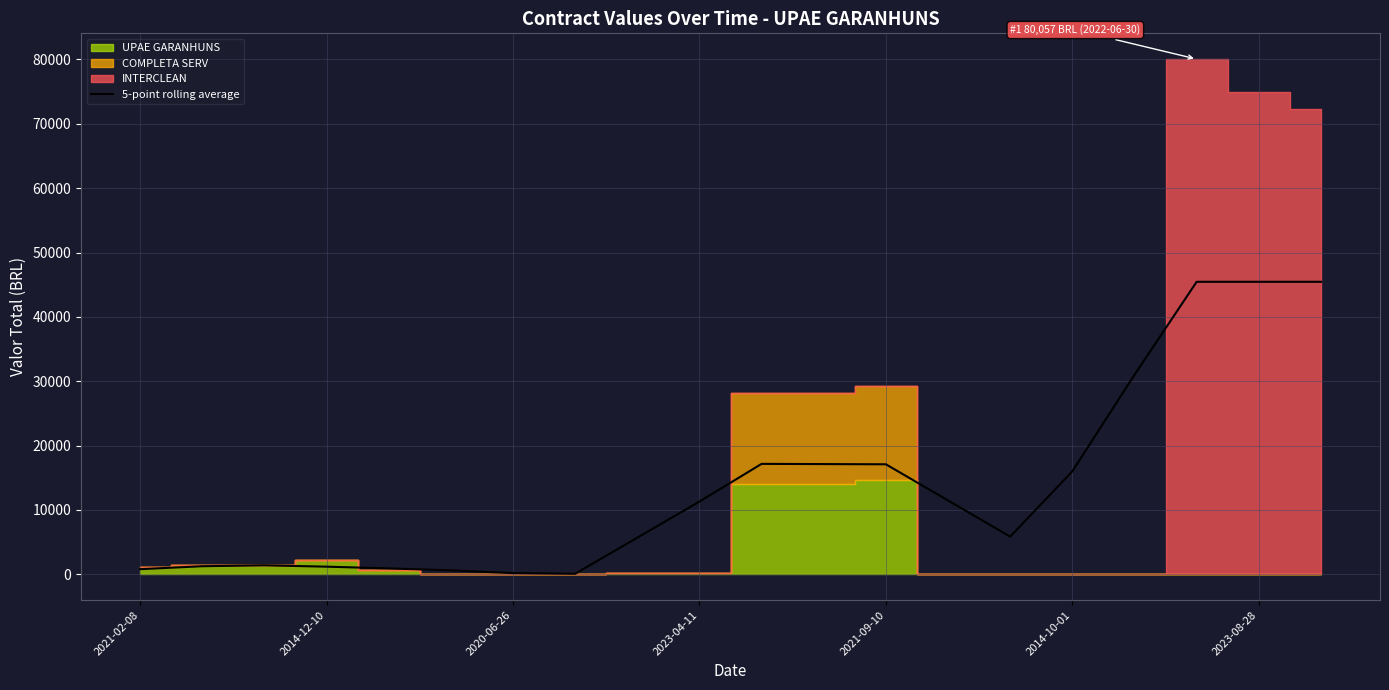

What is the highest value of the 5-point rolling average series?

45452.5